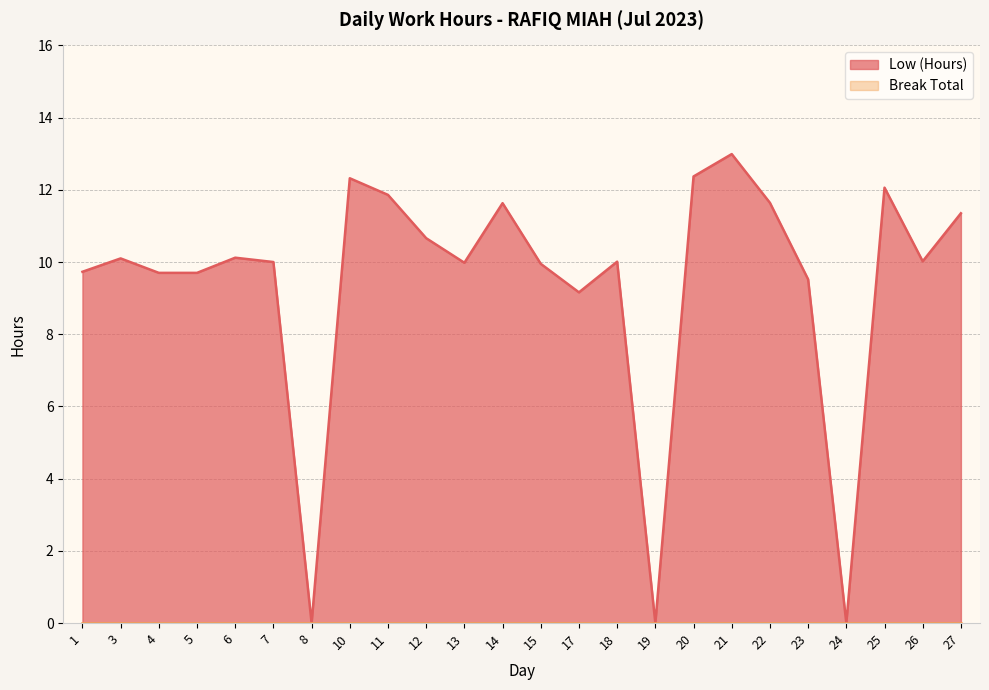

Between 15 and 20, which is larger?

20